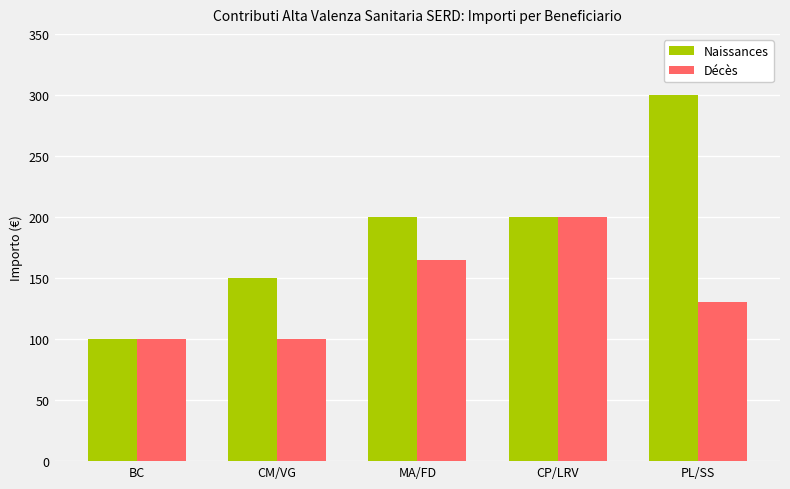

At how many categories does at least one series exceed 105?

4